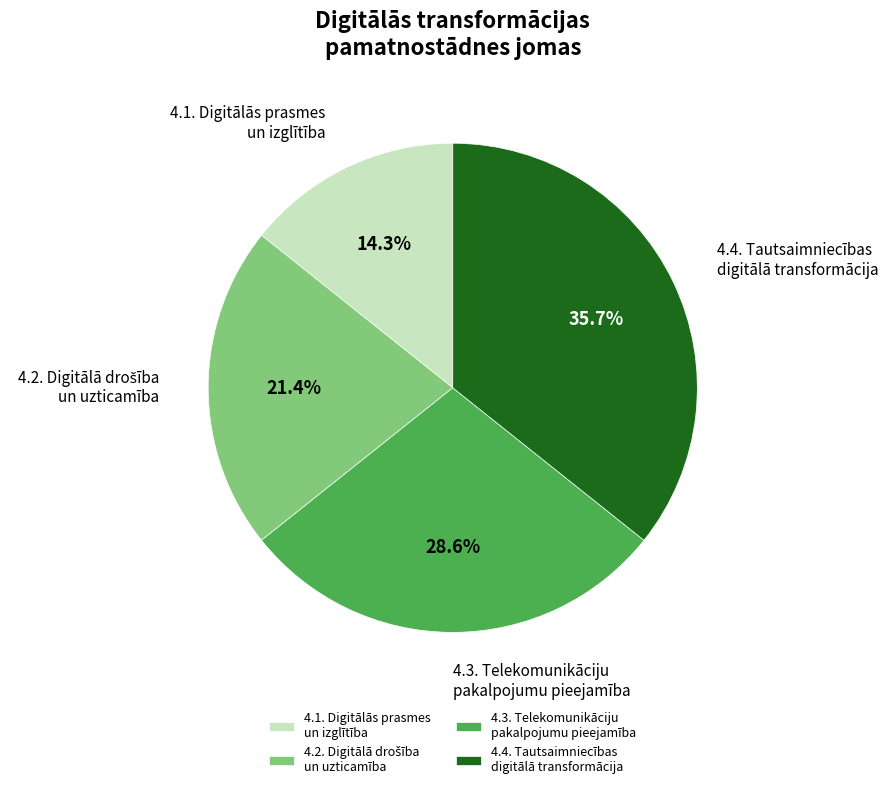

Which category has the smallest portion of the pie?

4.1. Digitālās prasmes un izglītība